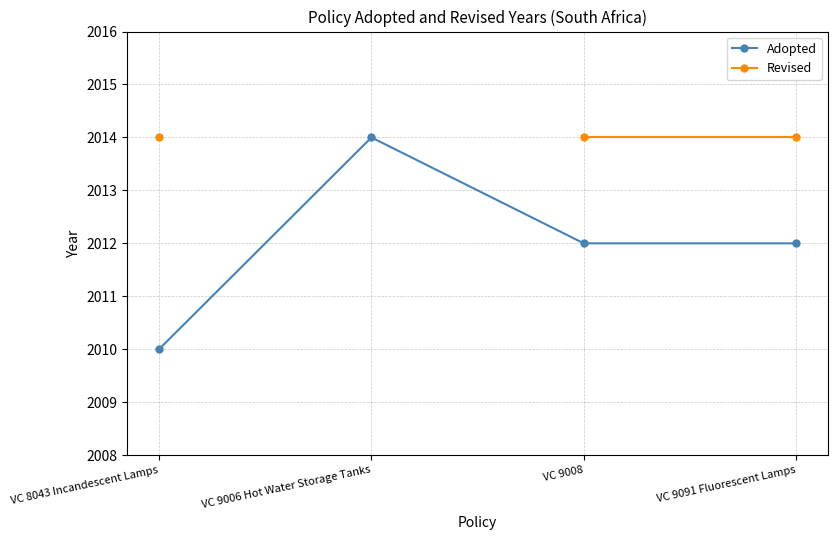

How many values in Revised are above zero?

3